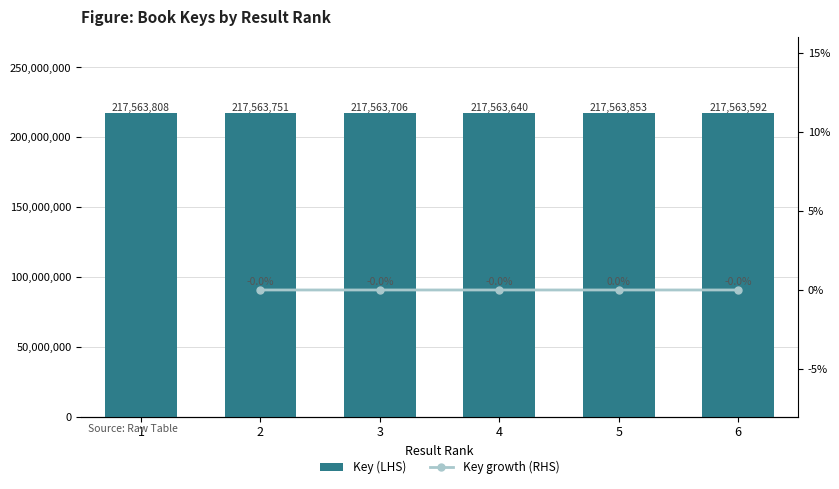

How many bars are there in total?

6